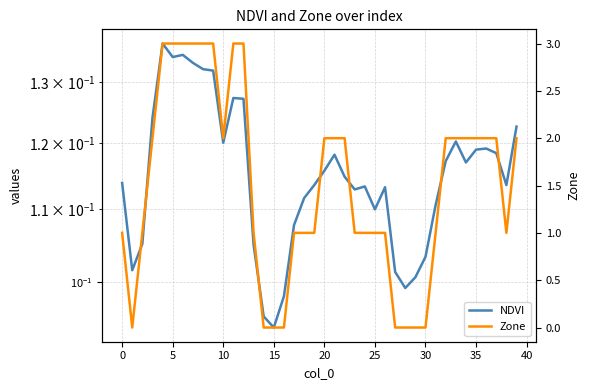

What are all the series names shown in the legend?

NDVI, Zone